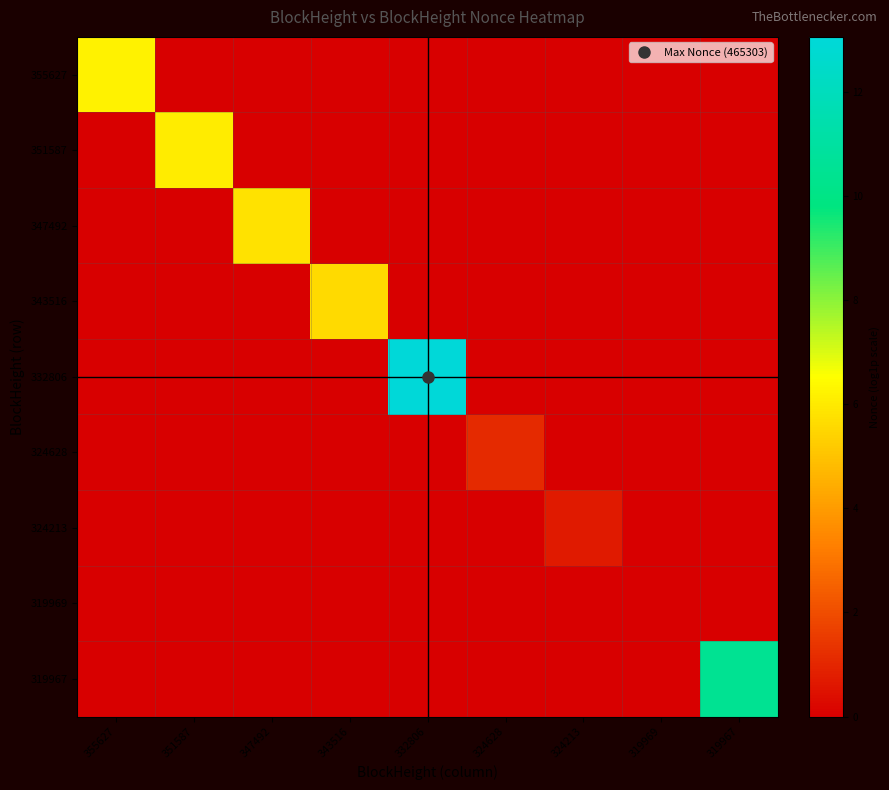

How many series are shown in this chart?

9